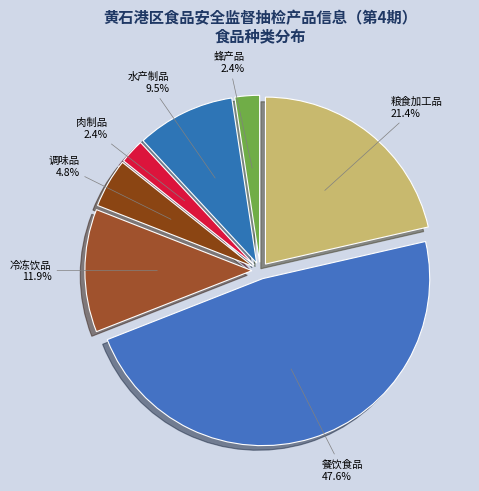

True or false: 粮食加工品 accounts for 21% of the total.

True